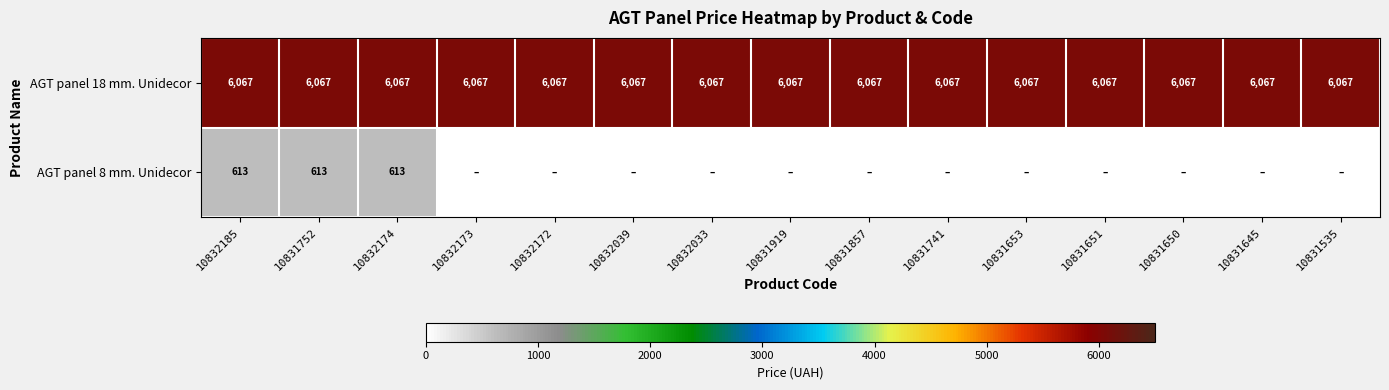

The value of AGT panel 8 mm. Unidecor at 10832174 is 1020. True or false?

False